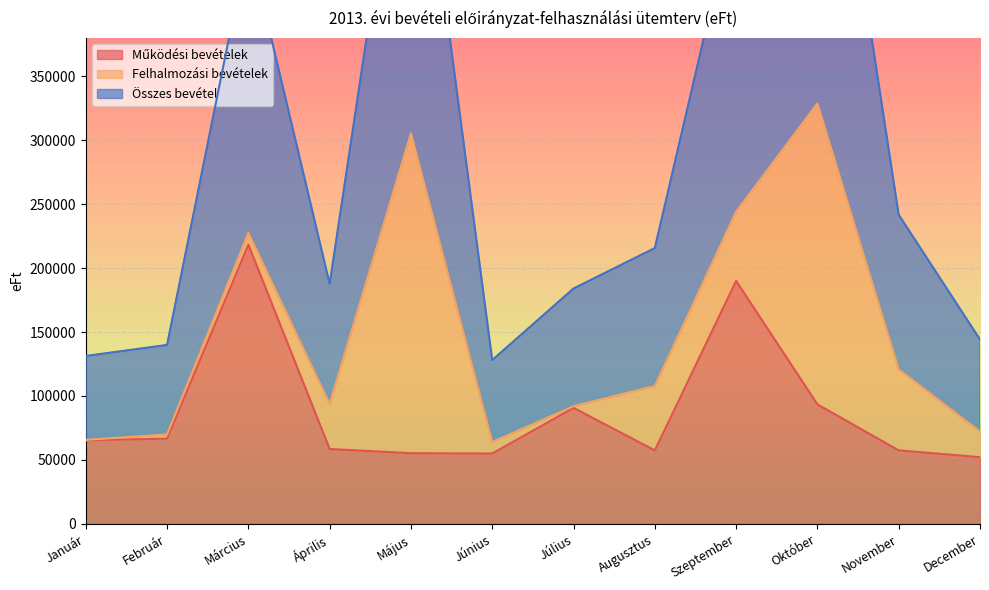

How many data points in Működési bevételek are above 65322?

5